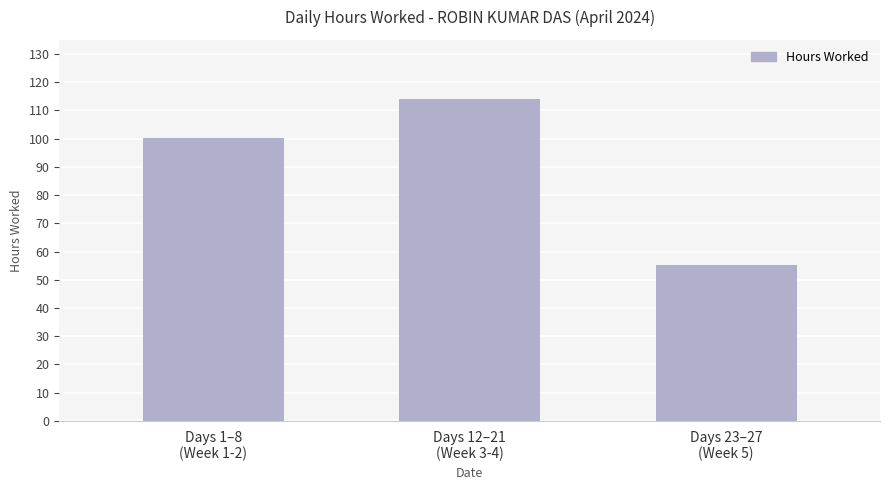

The value at Days 12–21
(Week 3-4) is 114.0. True or false?

True